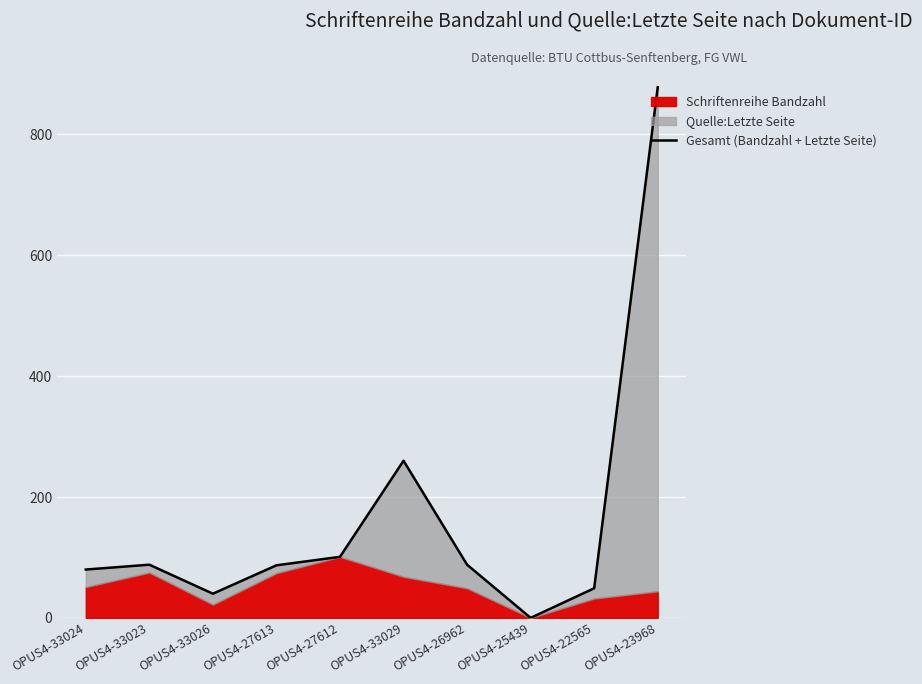

Approximately how many times larger is the value at OPUS4-33023 compared to OPUS4-33026?

2.2